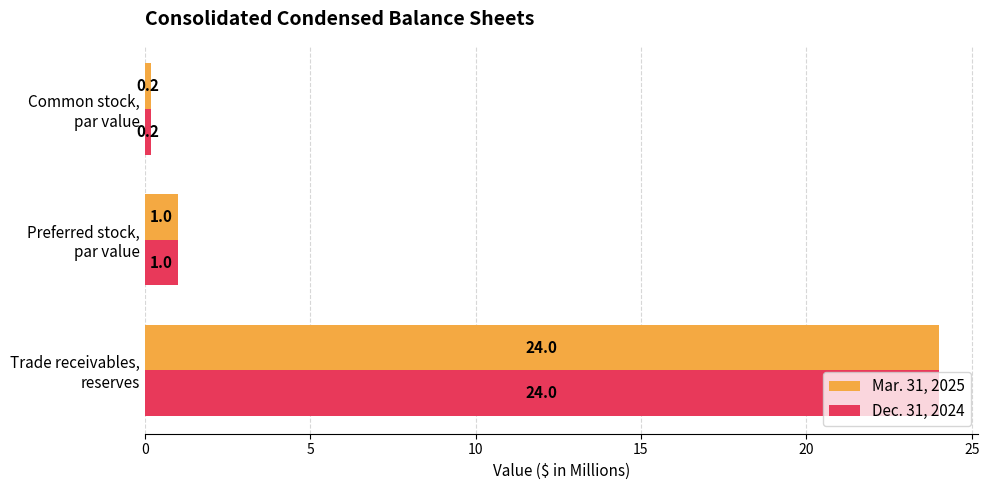

What is the difference between the maximum and minimum values in the Mar. 31, 2025 series?

23.8